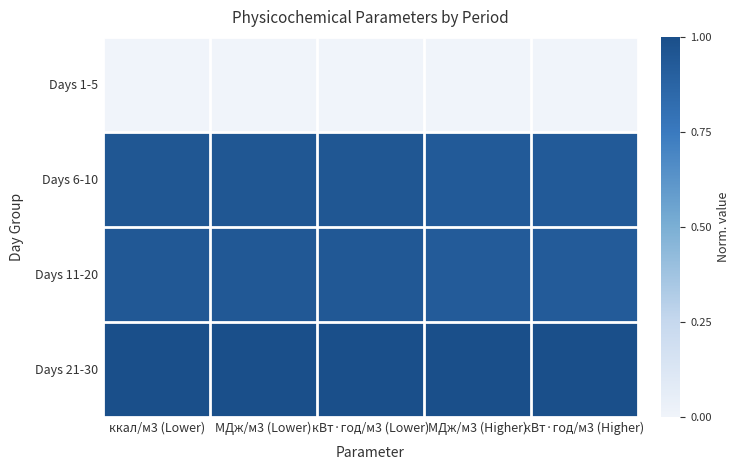

At how many categories does at least one series exceed 0?

5